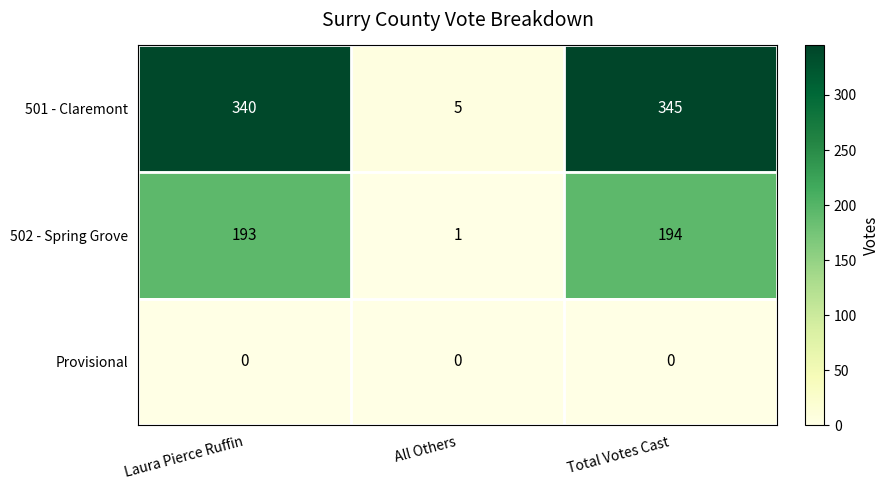

Which label corresponds to the largest value in the chart?

Total Votes Cast